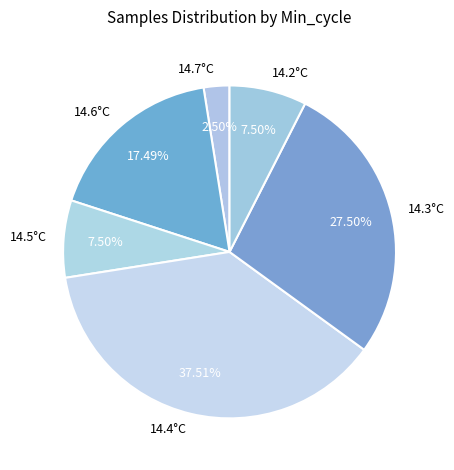

Which slice is the smallest?

14.7°C